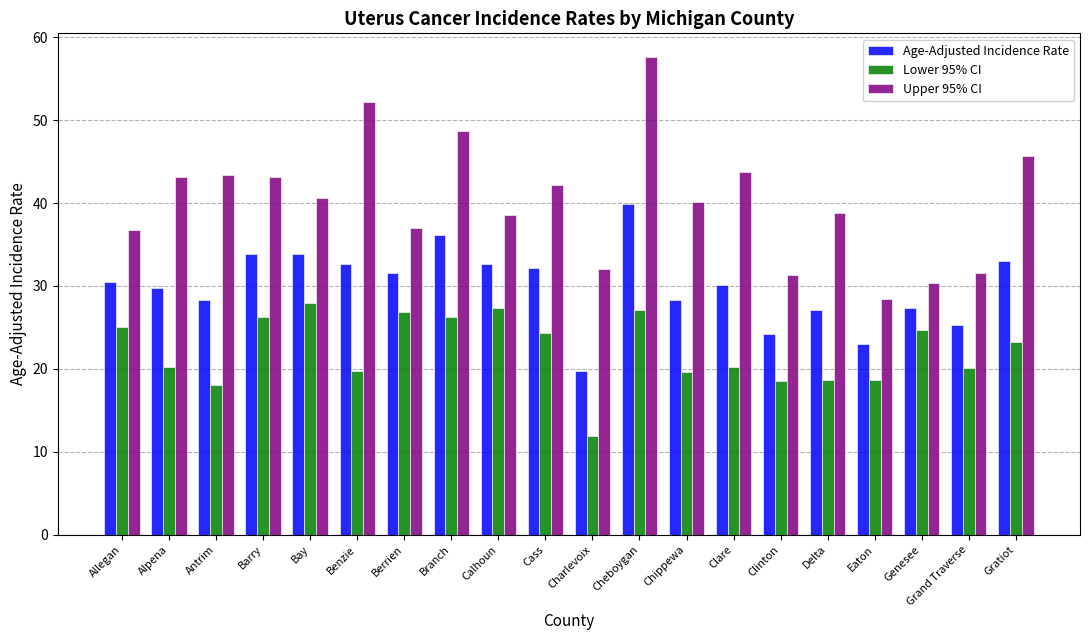

Rank the series by their maximum value, from lowest to highest.

Lower 95% CI, Age-Adjusted Incidence Rate, Upper 95% CI